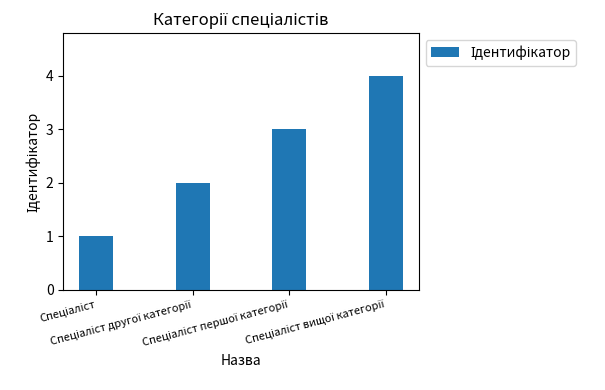

Does the chart contain any negative values?

No